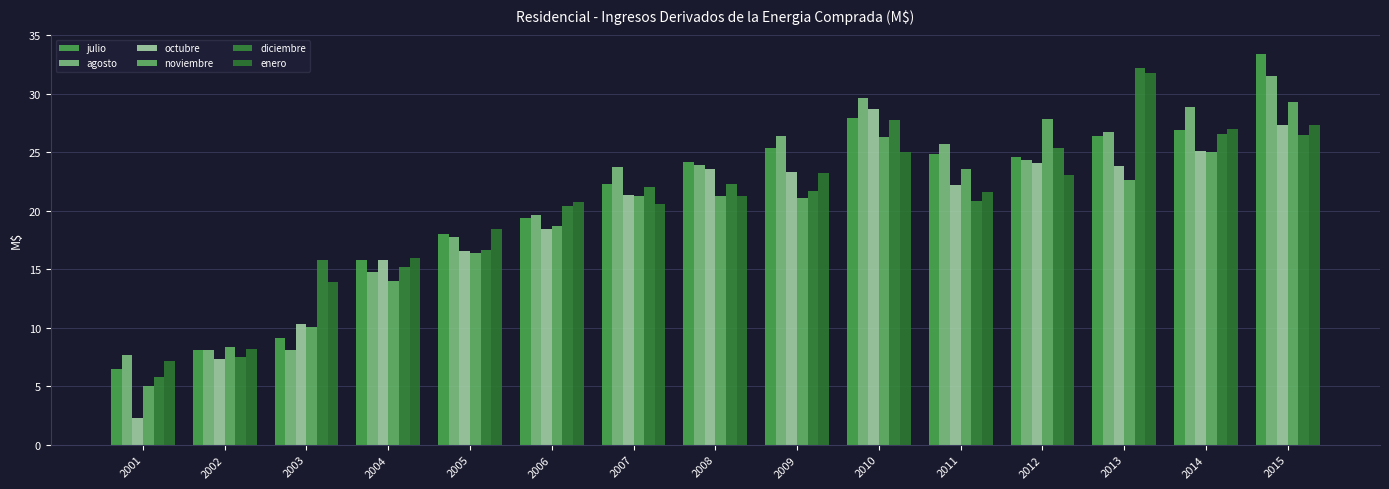

What is the sum of the octubre values at 2006 and 2005?

35.0